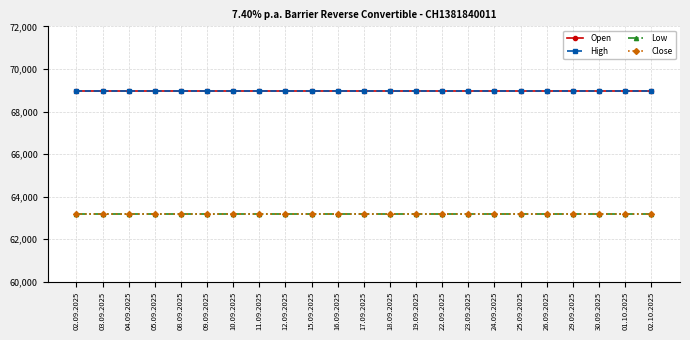

Does the chart have visible grid lines?

Yes